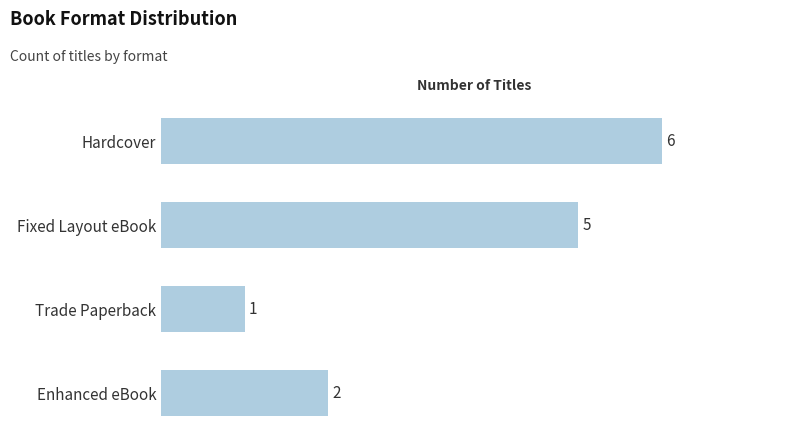

At which label is the value closest to 3?

Enhanced eBook